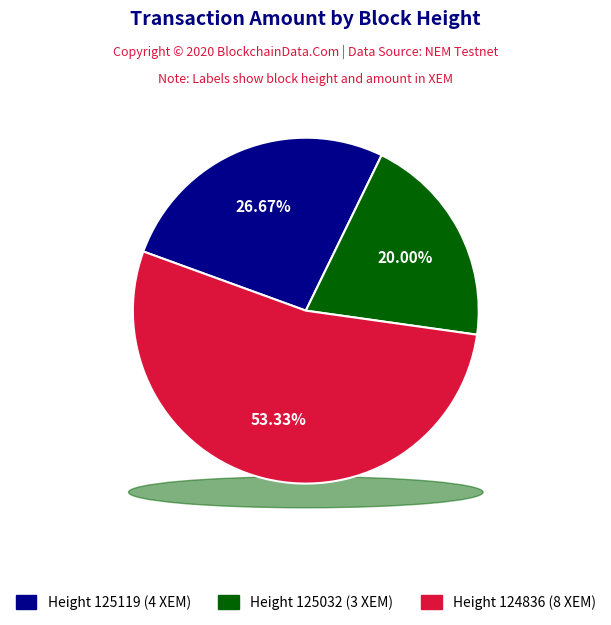

Is it true that 125119 is 20% of the pie?

False